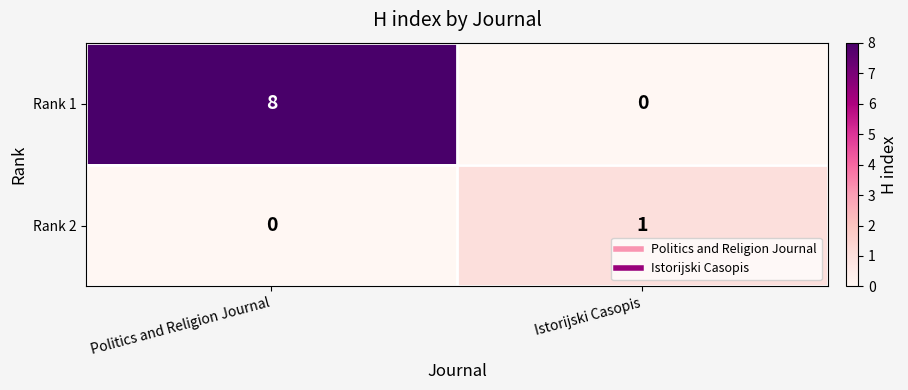

How many series are shown in this chart?

2